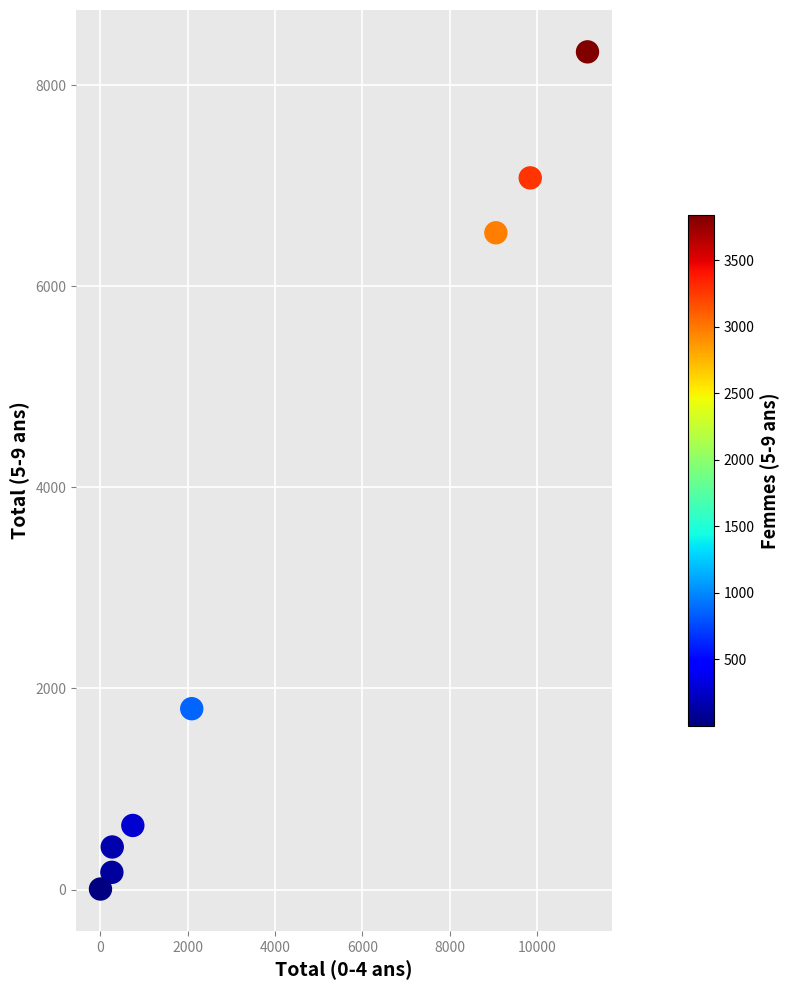

What is the average X value?

4180